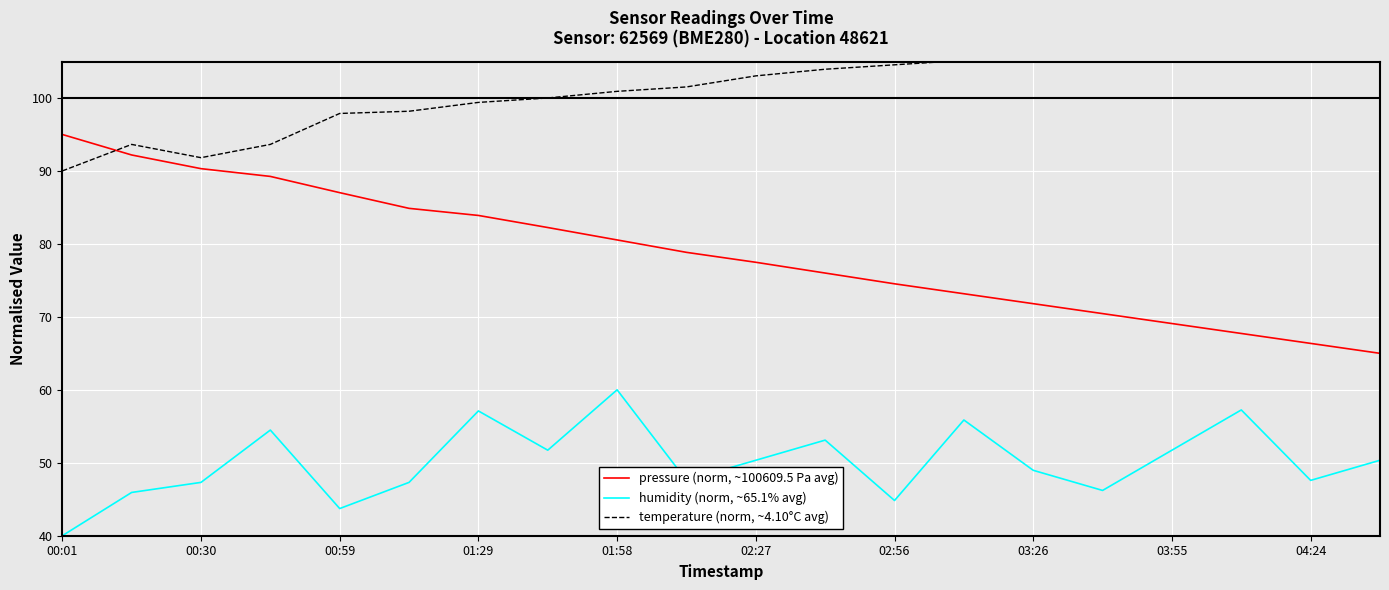

True or false: humidity (norm, ~65.1% avg) has a value of 18.2 at 03:26.

False